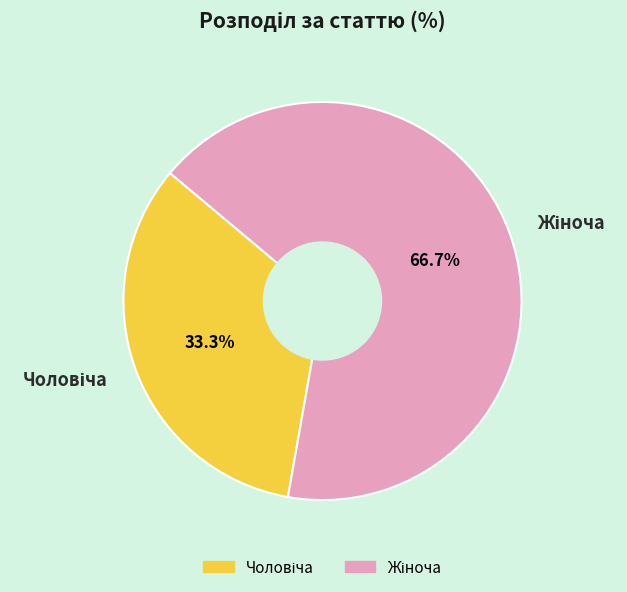

To the nearest percent, what is the difference between the largest and smallest slice percentages?

33%